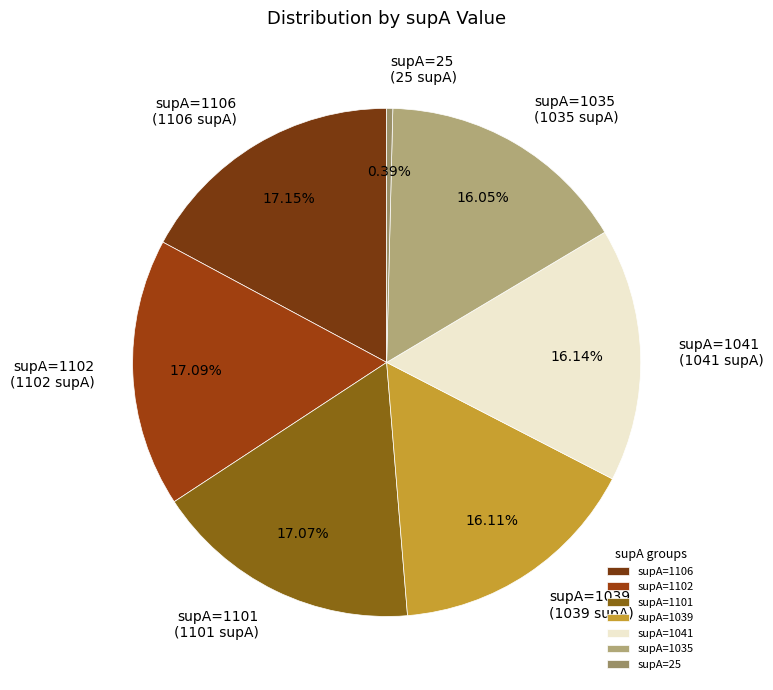

To the nearest percent, what is the difference between the largest and smallest slice percentages?

17%